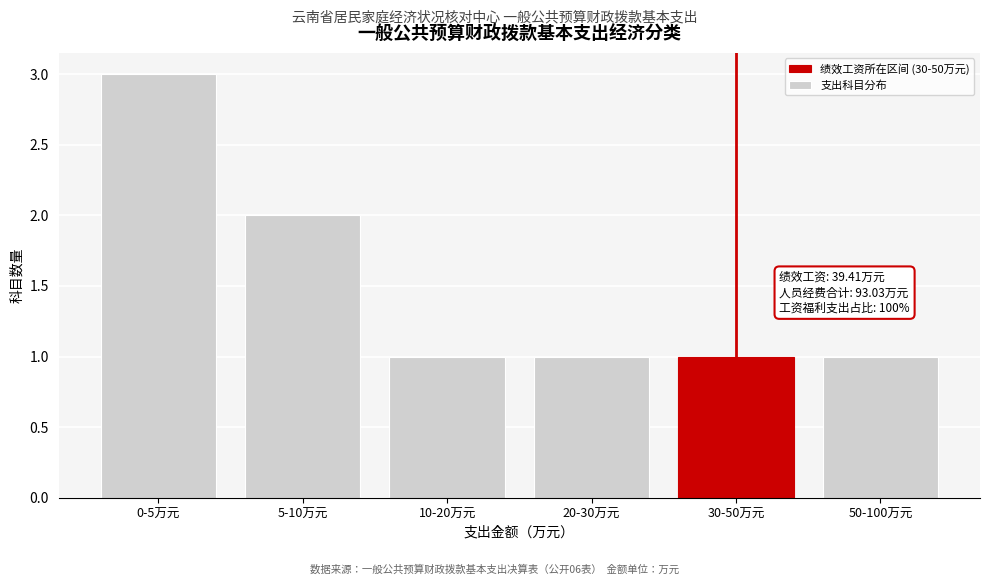

Reading left to right, what are all the values shown in this chart?

0-5万元=3	5-10万元=2	10-20万元=1	20-30万元=1	30-50万元=1	50-100万元=1